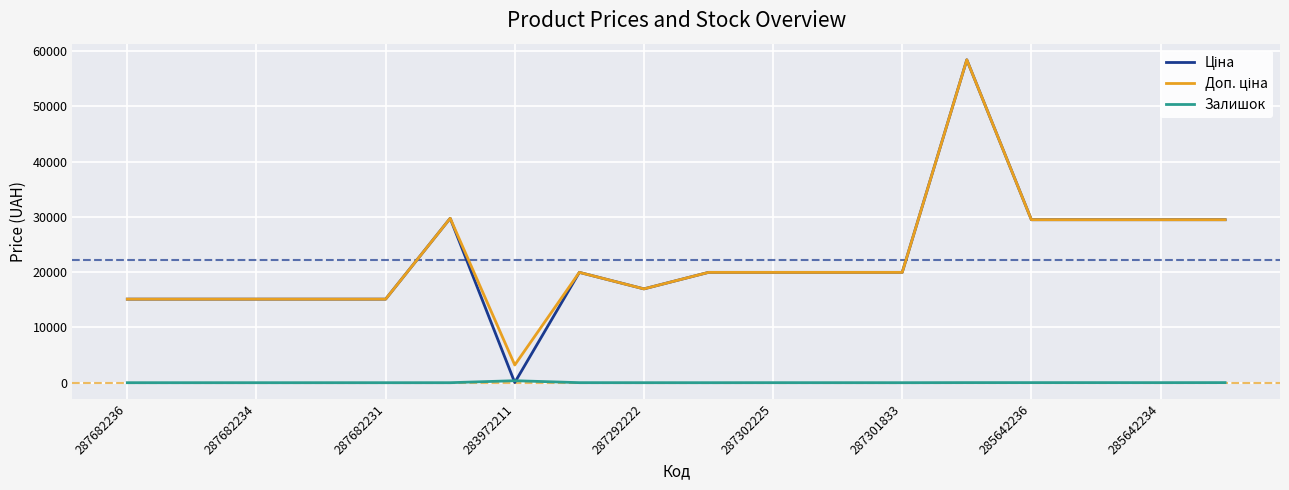

Which series has the largest total across all categories?

Доп. ціна